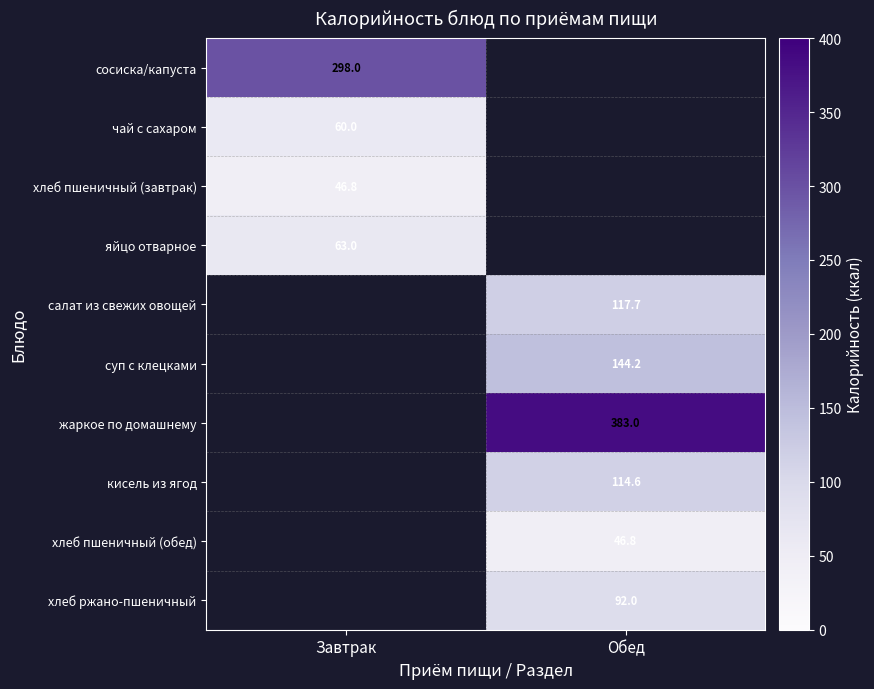

Is it true that жаркое по домашнему equals 383.0 at Обед?

True